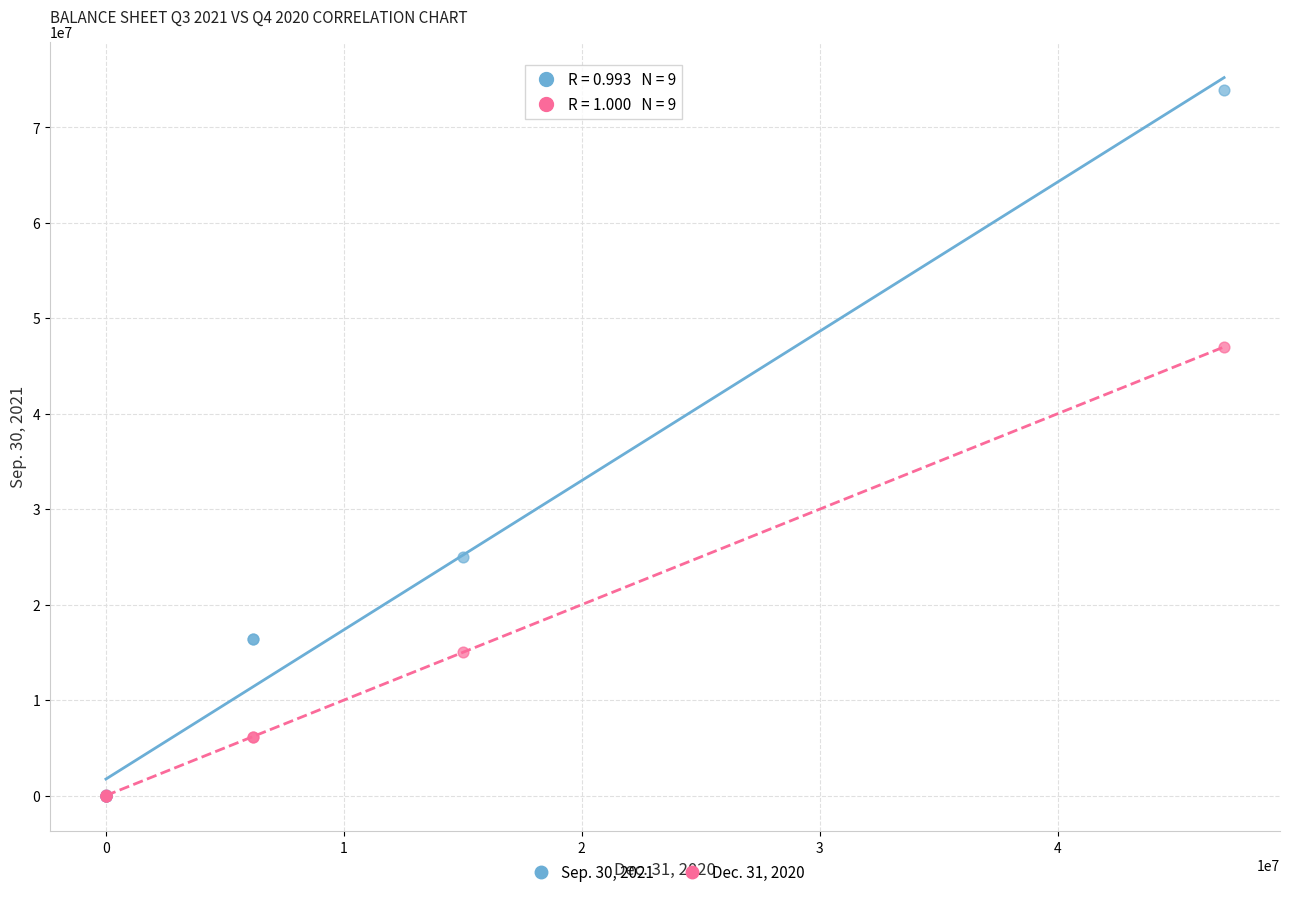

What are all the series names shown in the legend?

Sep. 30, 2021, Dec. 31, 2020